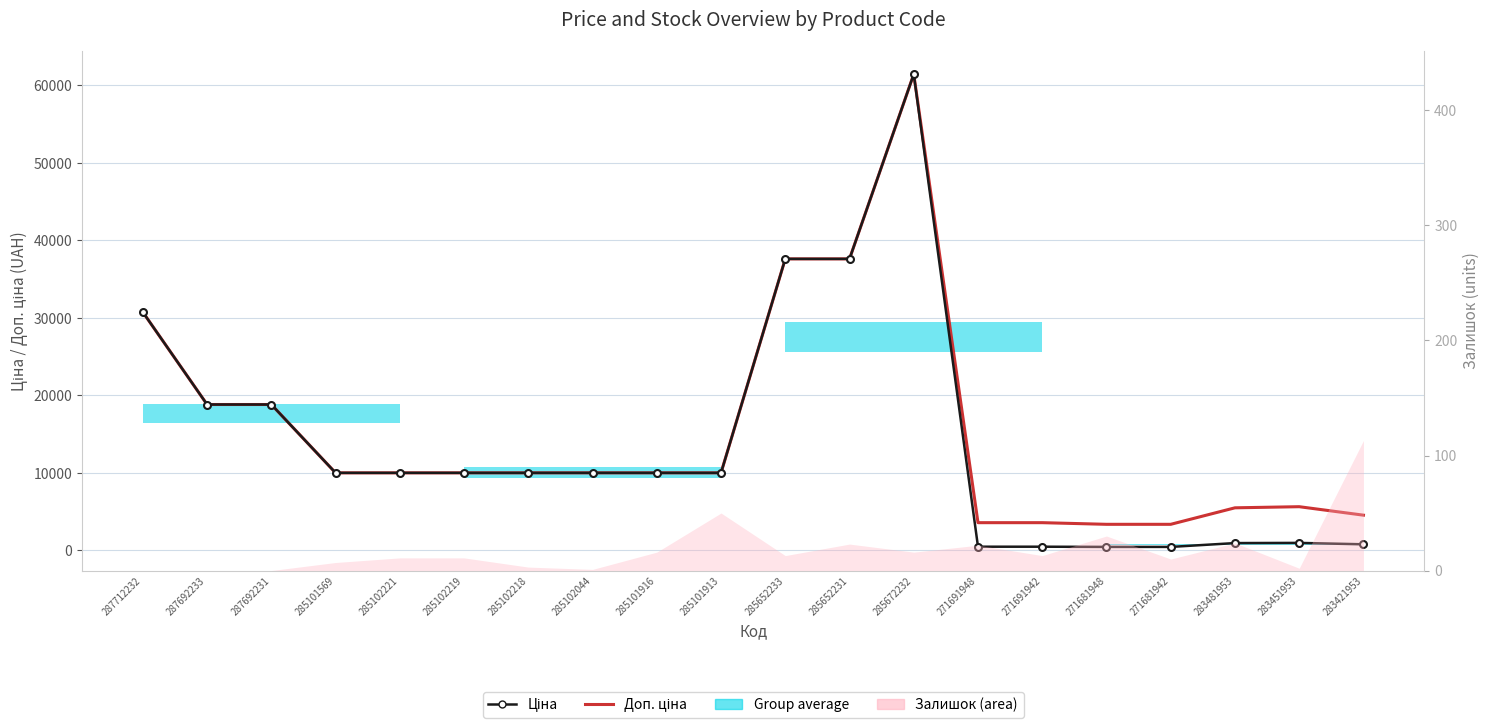

What is the value of the Доп. ціна point at the 11th from the left?

37593.6